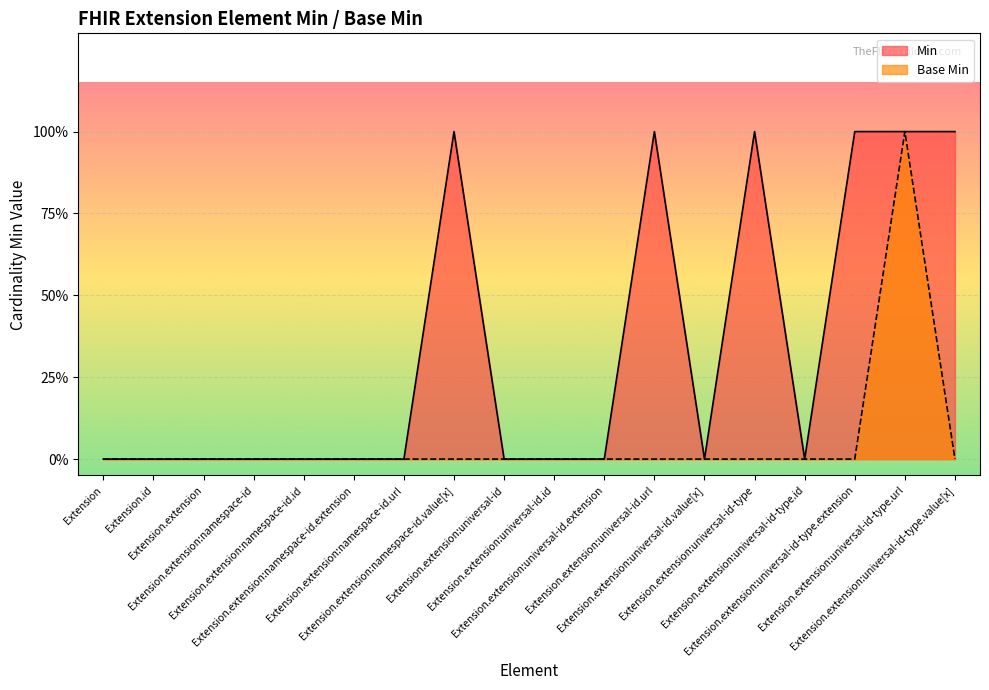

At which category does the chart reach its peak across all series?

Extension.extension:namespace-id.value[x]